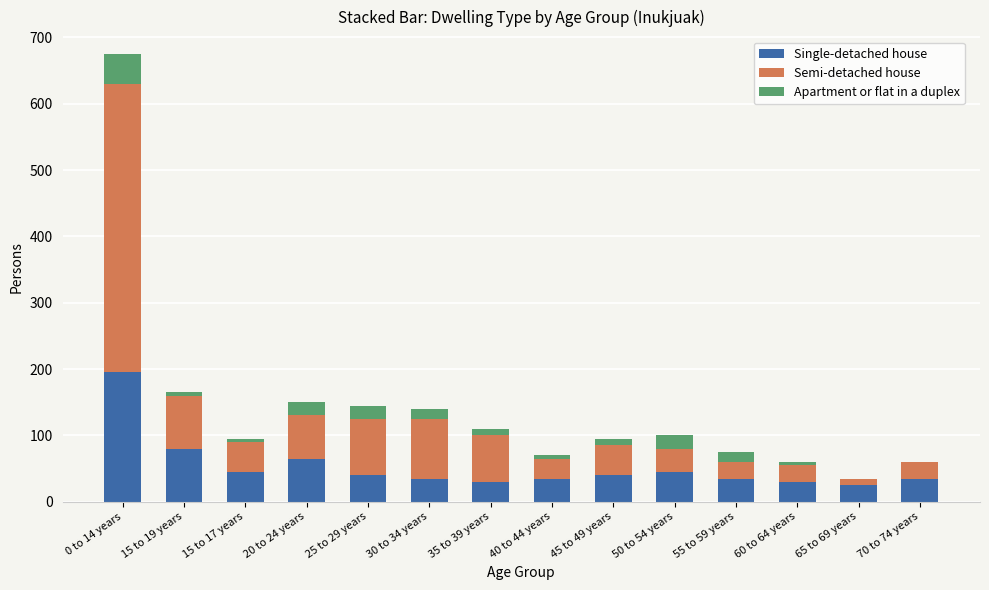

What is the highest value of the Single-detached house series?

195